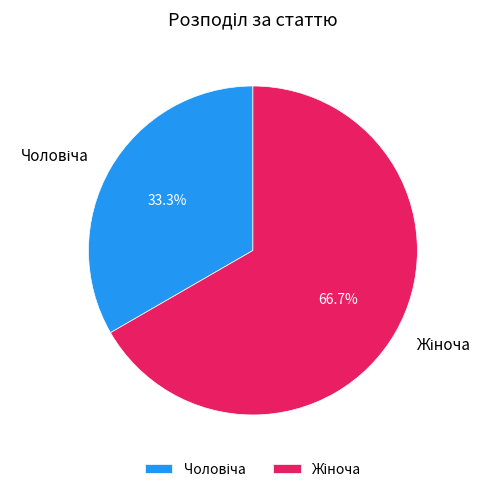

Count the number of slices in the pie.

2